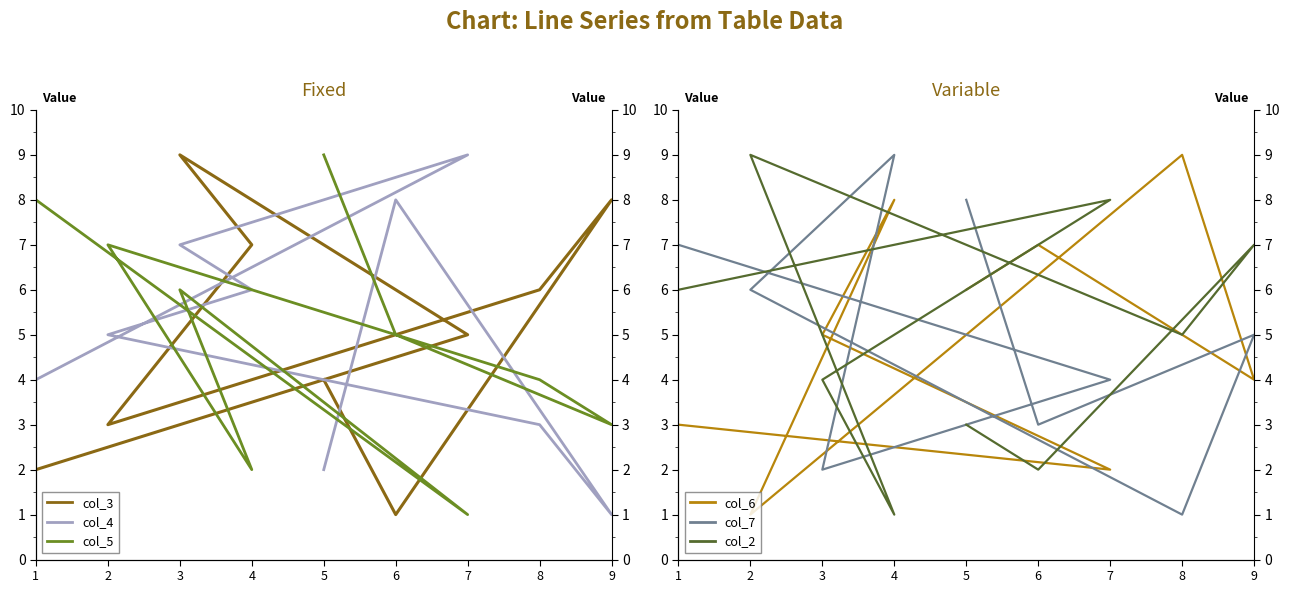

Count the col_5 values in the range 3 to 7.

5